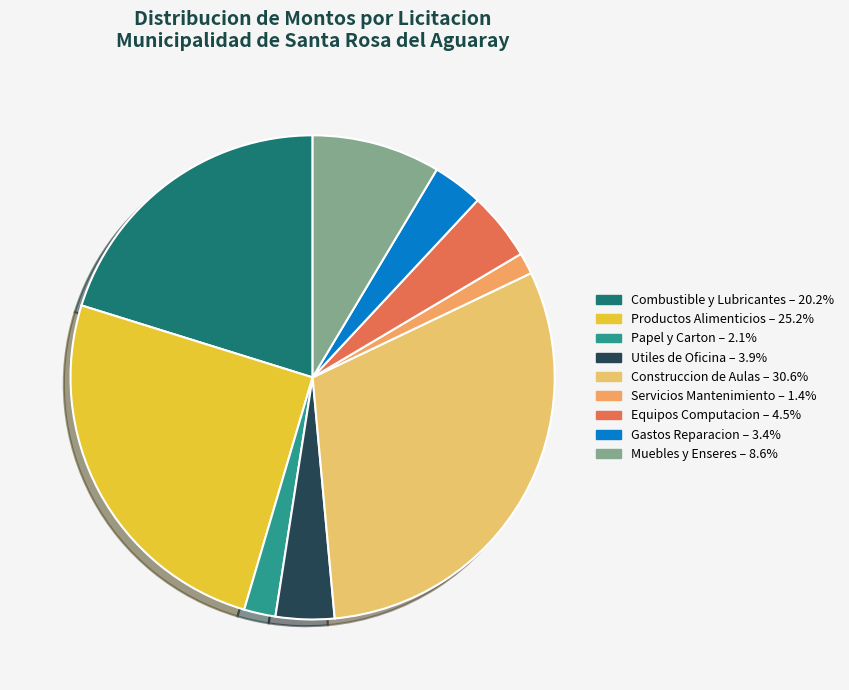

To the nearest percent, what is the difference between the largest and smallest slice percentages?

29%